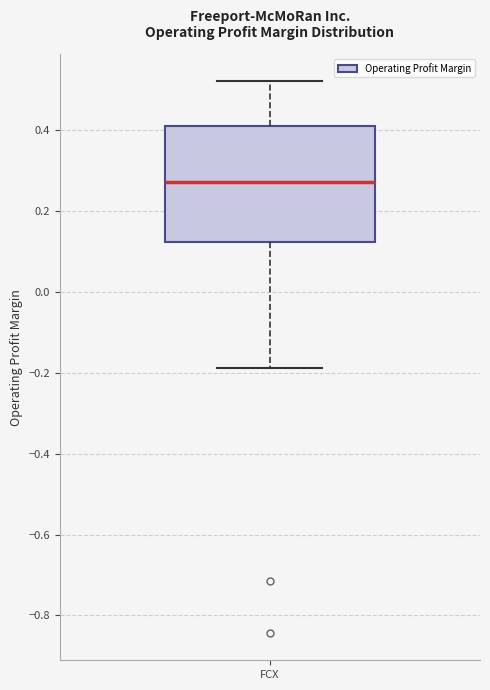

Read this box plot against the y-axis: the position of the median line, the range covered by the box, and the ends of both whiskers. The values are not printed on the chart, so give them approximately, as read against the axis.

median 0.28, box 0.12 to 0.40, whiskers -0.18 to 0.52